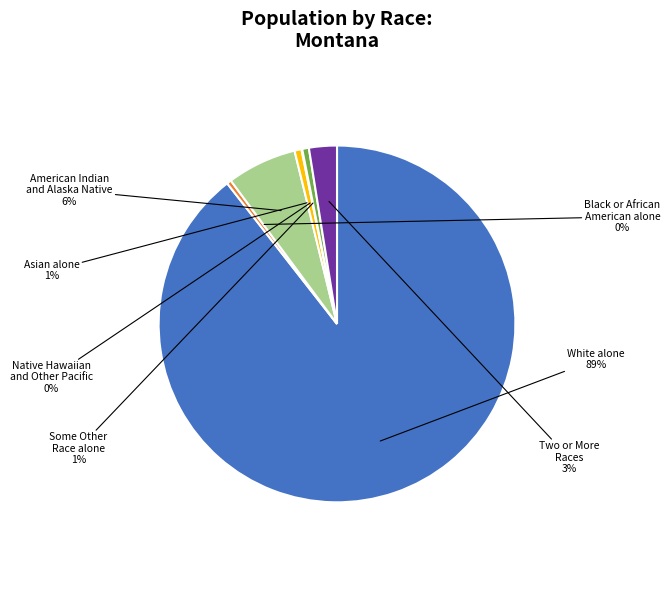

To the nearest percent, what is the difference between the largest and smallest slice percentages?

89%